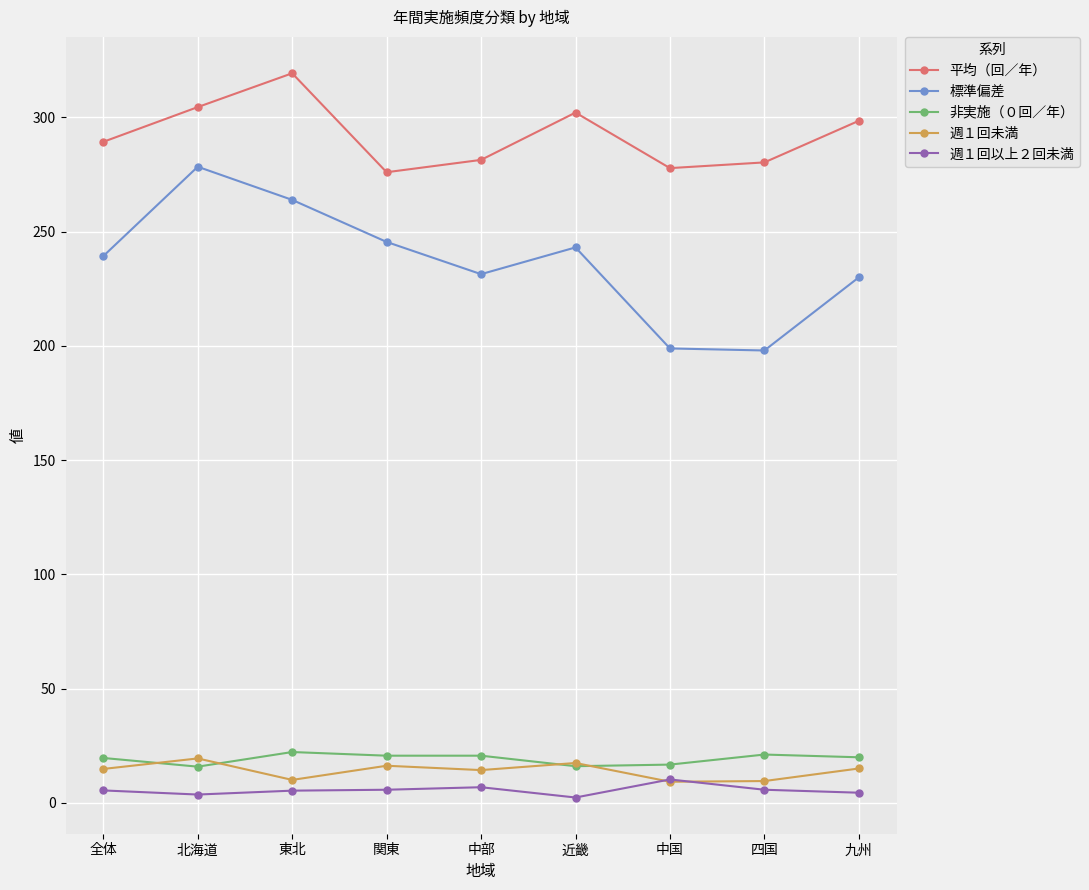

What is the difference between the maximum and minimum values in the 平均（回／年） series?

43.3